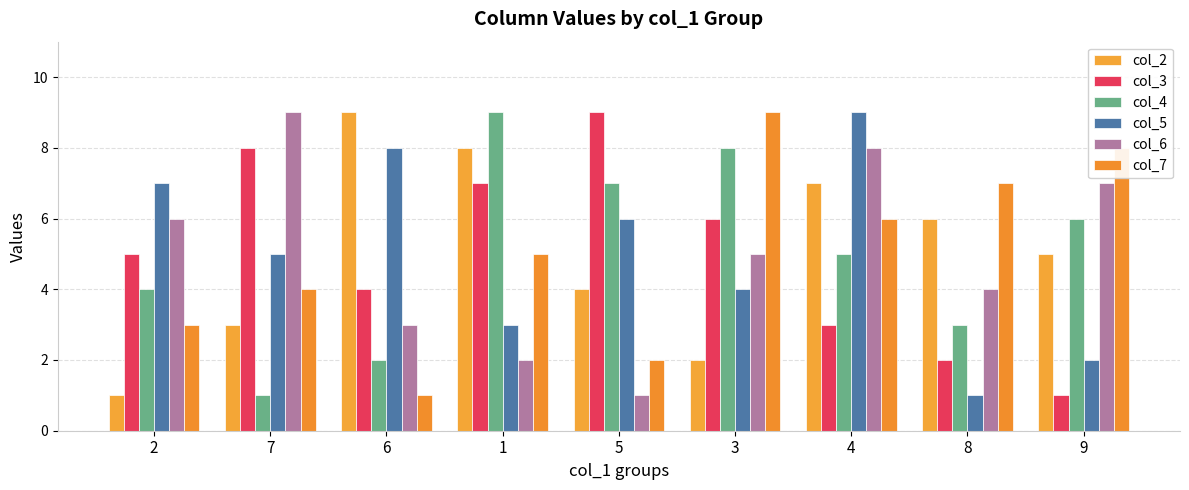

What is the total value across all series at 6?

27